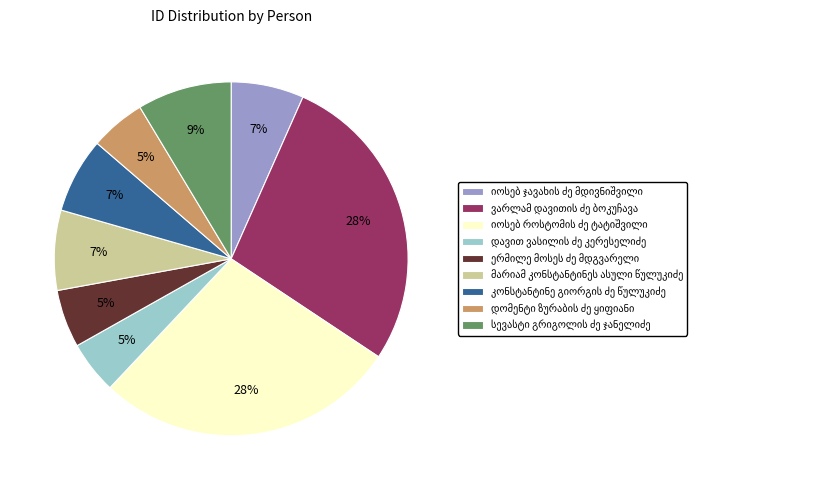

Does any single category account for the majority?

No